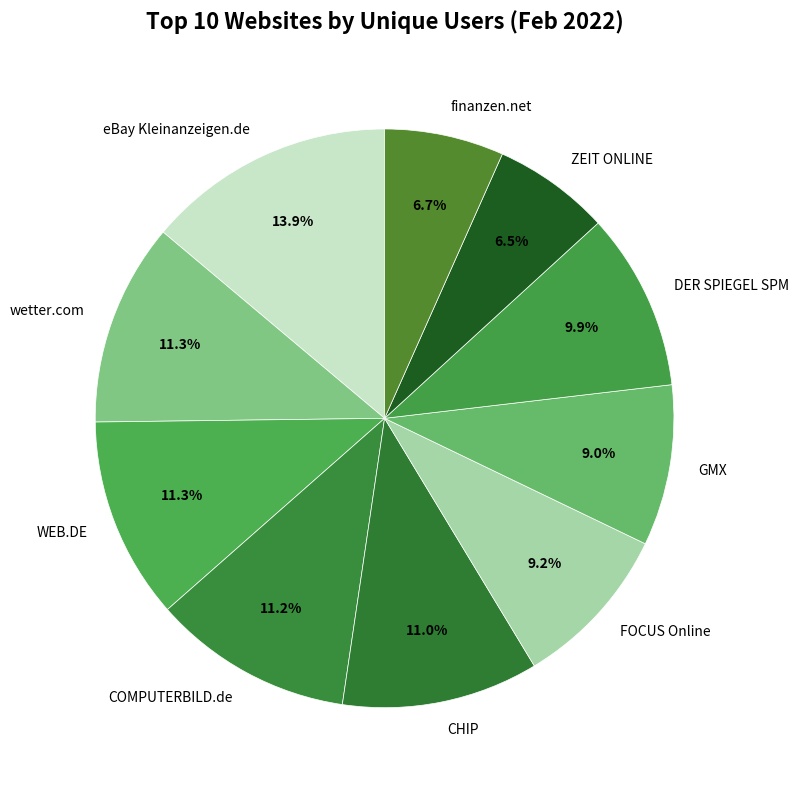

Does any single category account for the majority?

No